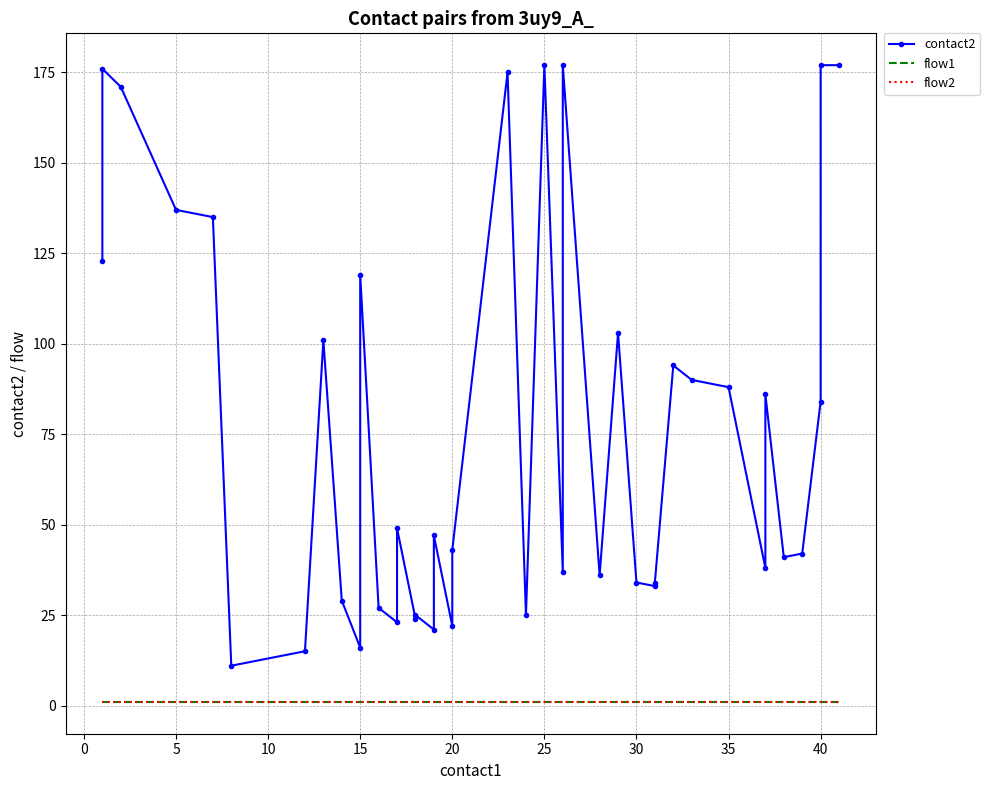

What is the value of the contact2 point at the 23rd from the left?

177